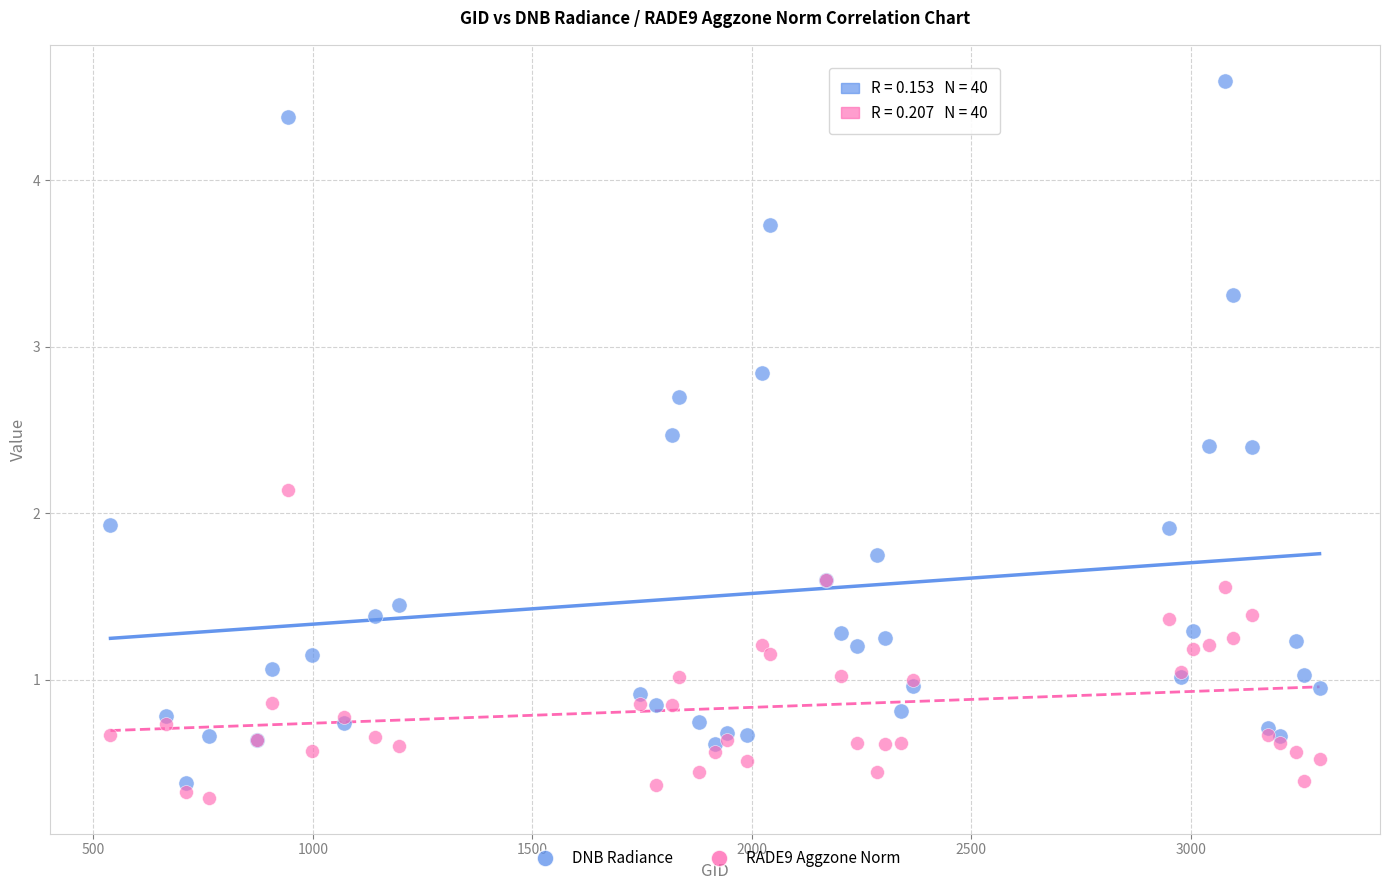

What is the X range (max minus min) for the scatter plot?

2754.0